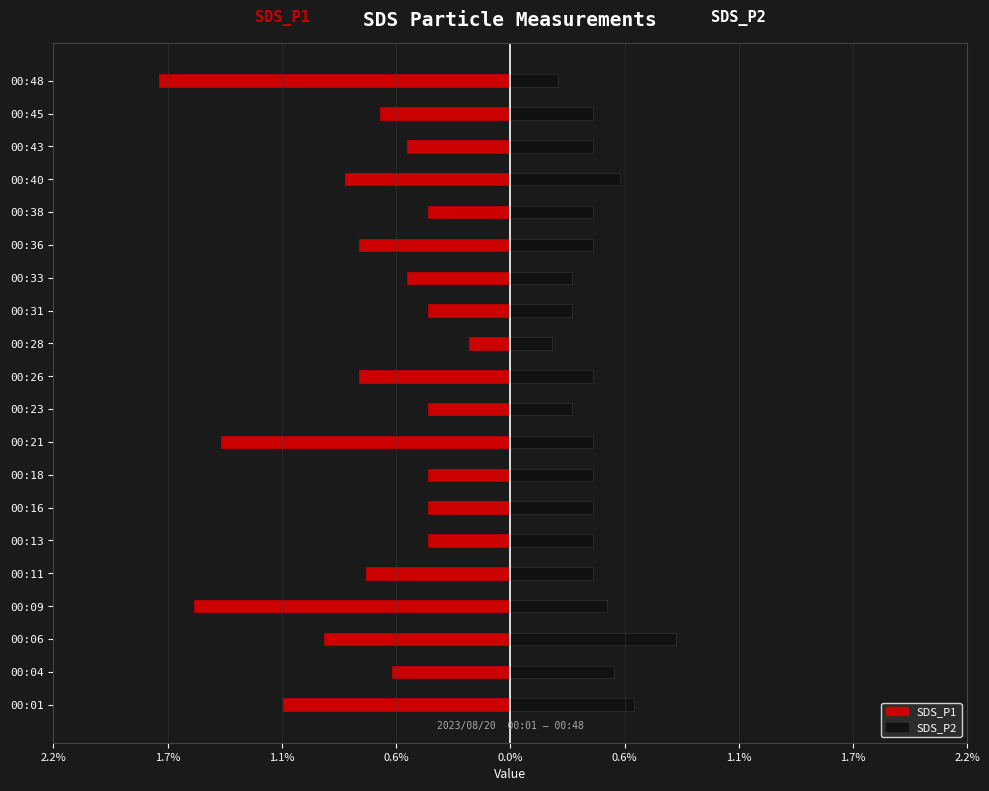

What is the value of the SDS_P2 bar at the 13th from the left?

0.3